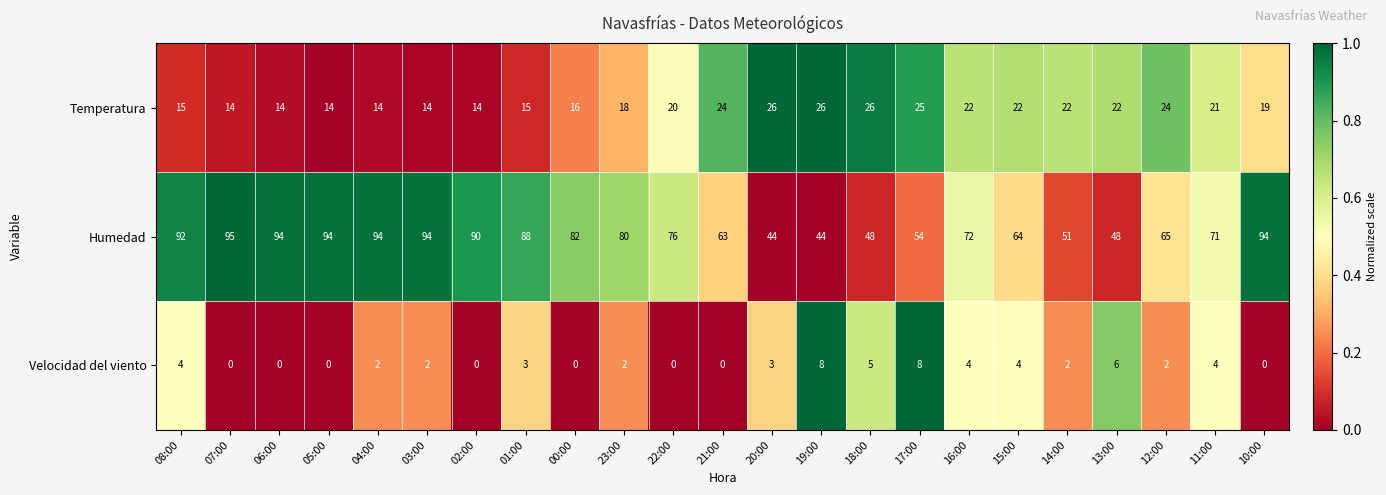

Which series has the largest total across all categories?

Humedad